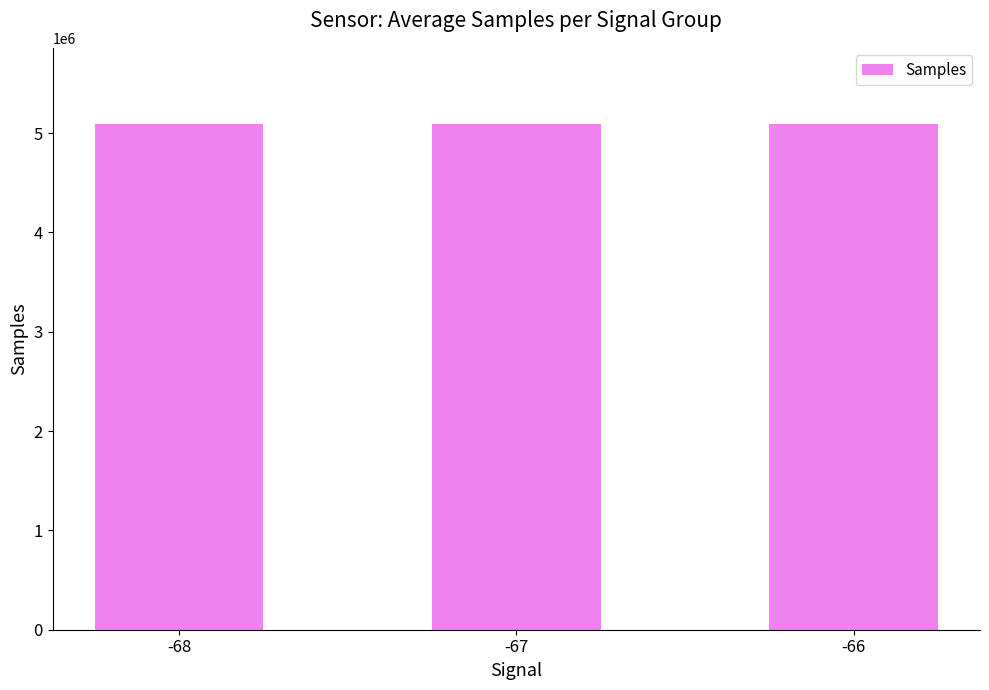

What is the ratio of the value at -67 to the value at -66?

1.0